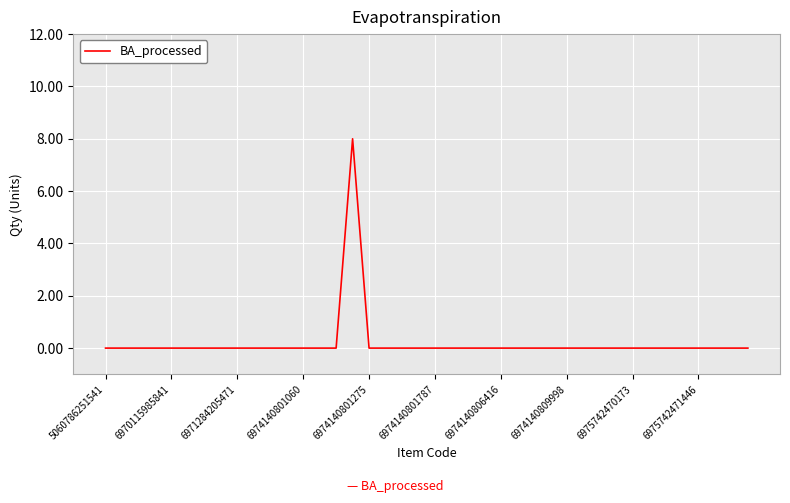

What is the maximum value shown in the chart?

8